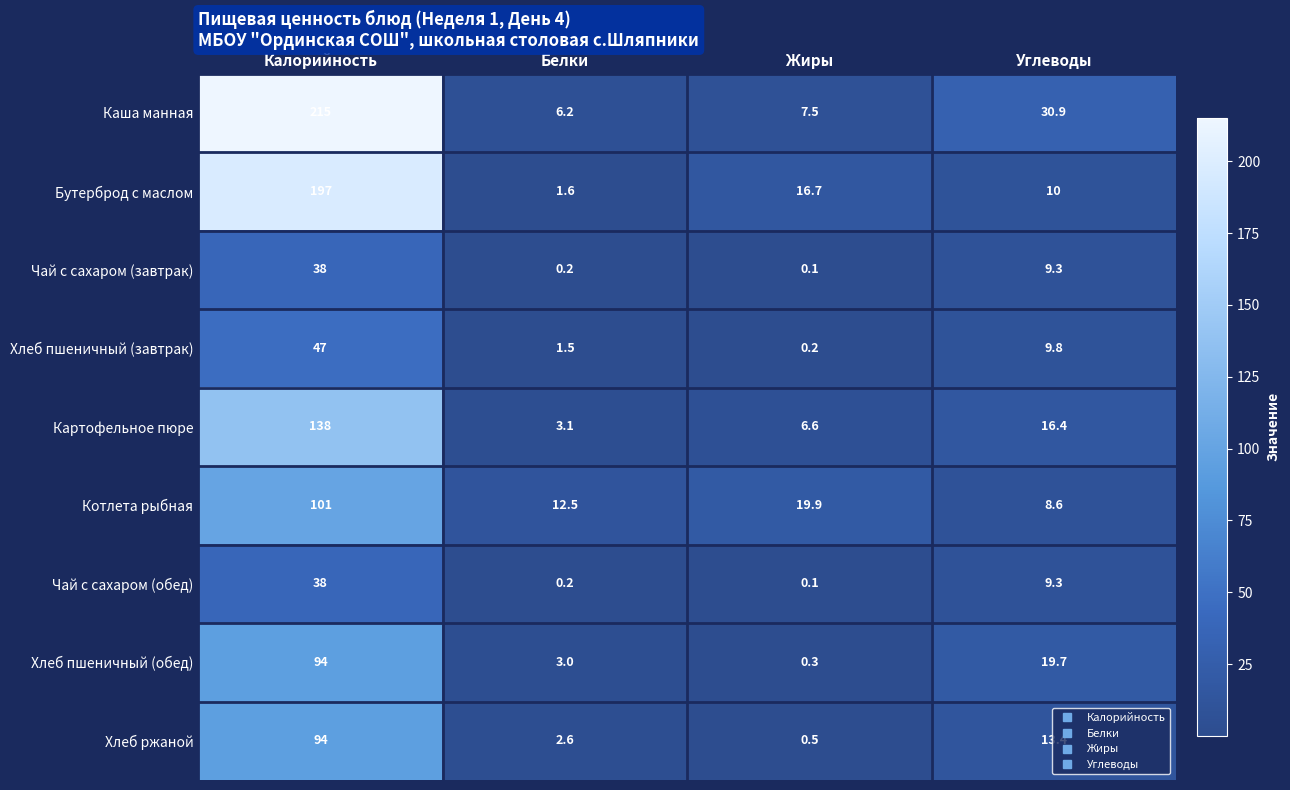

Which series has the widest spread of values?

Каша манная